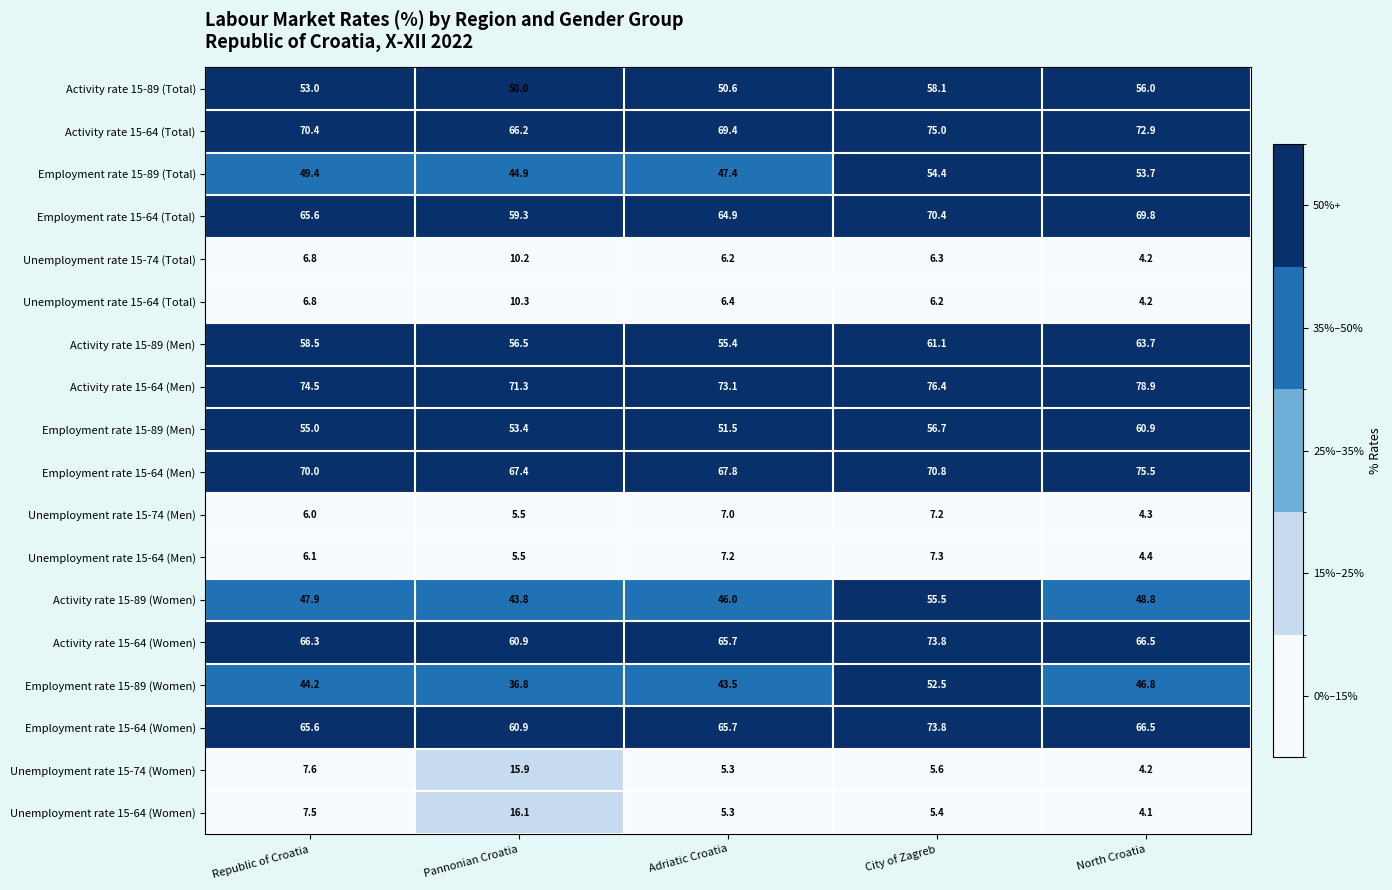

Is it true that Activity rate 15-89 (Women) equals 64.5 at Adriatic Croatia?

False